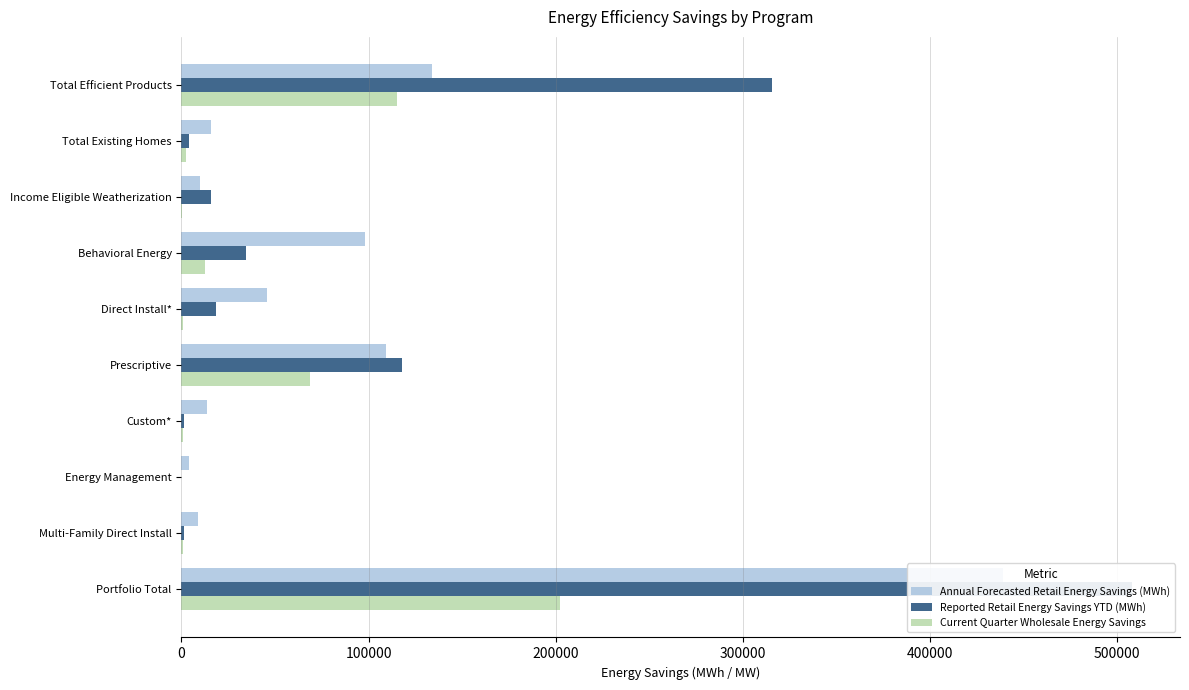

Is the value of Annual Forecasted Retail Energy Savings (MWh) at Custom* greater than the value of Reported Retail Energy Savings YTD (MWh) at Direct Install*?

No